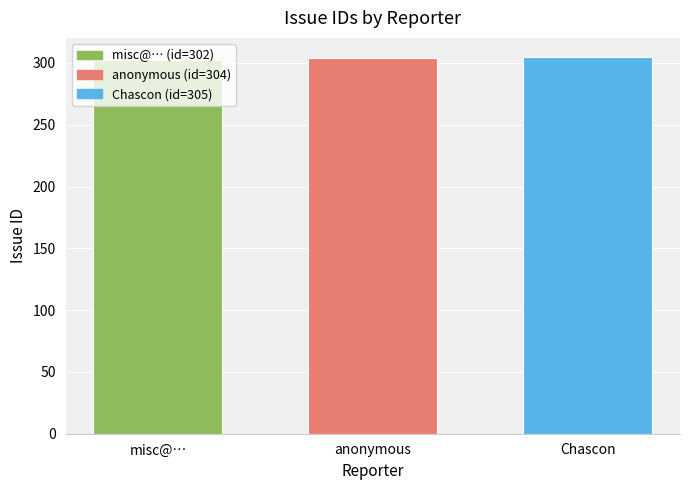

What is the average value?

304